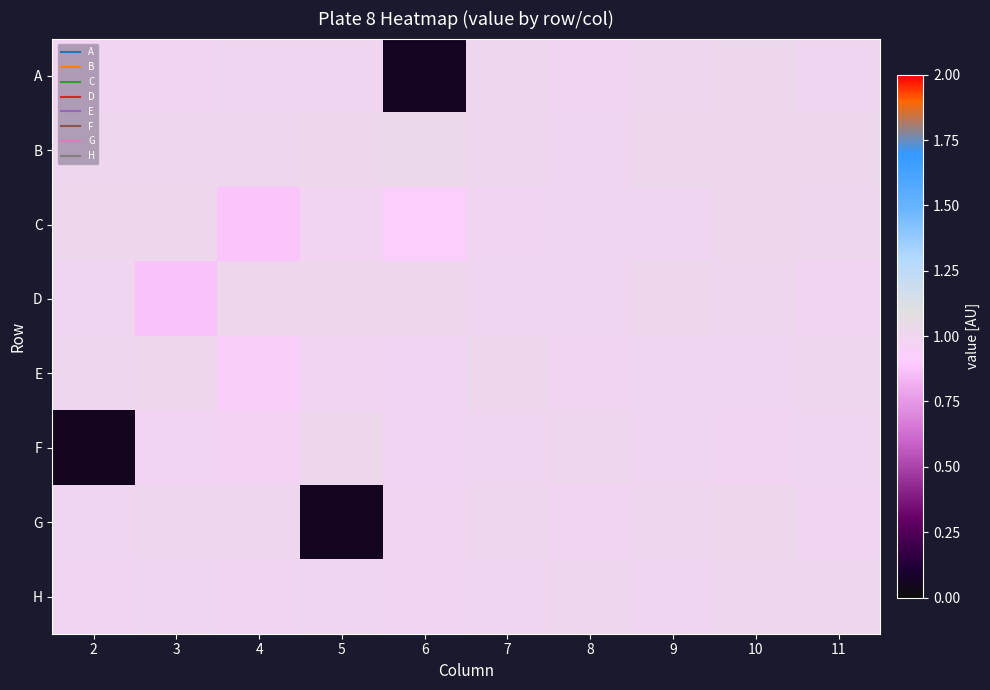

Which category has the lowest value across all series?

2